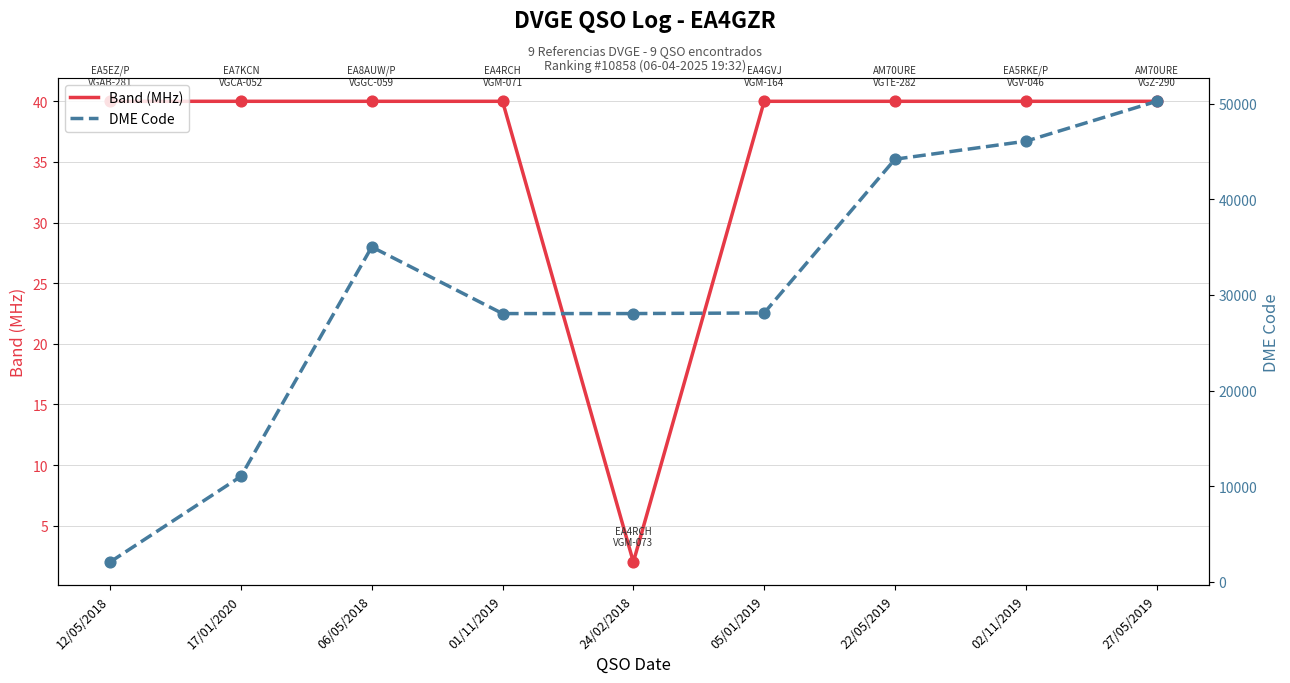

Which series reaches the maximum Y coordinate?

DME Code